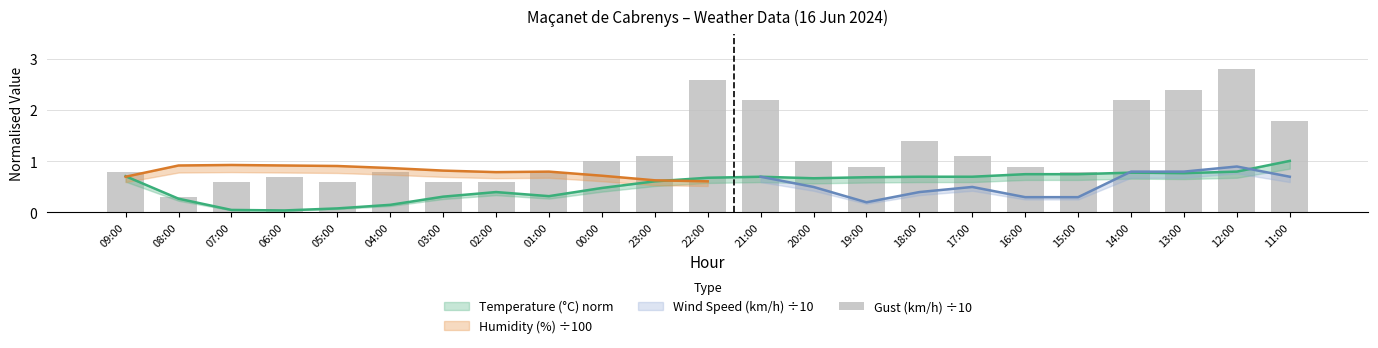

Count the number of categories in the chart.

23